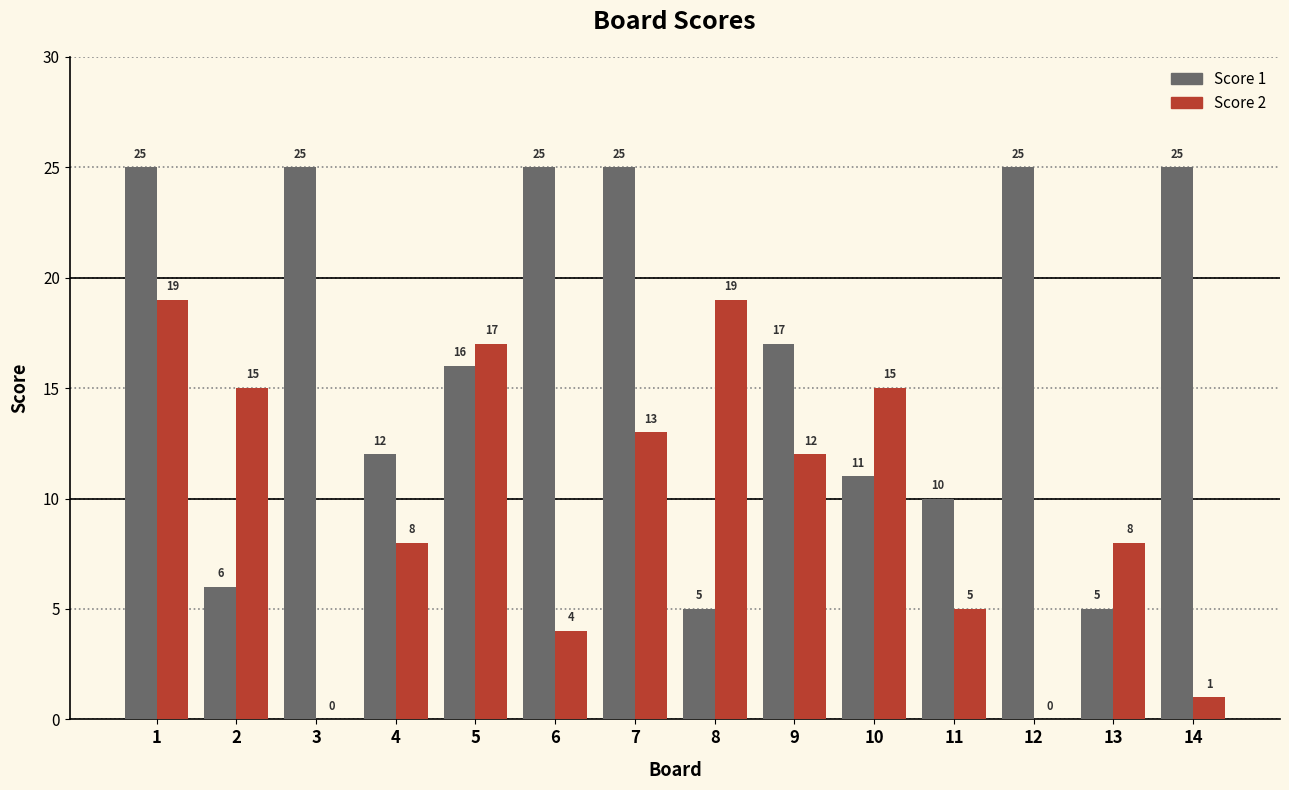

The value of Score 2 at 13 is 12. True or false?

False